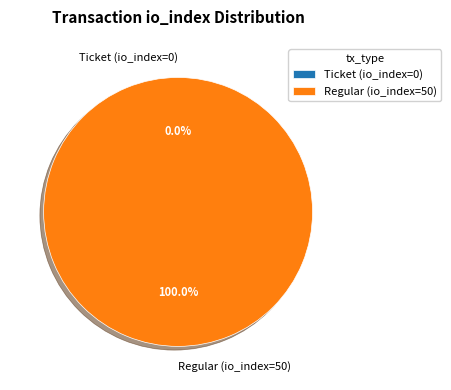

Is the sum of Ticket (io_index=0) and Regular (io_index=50) greater than half?

Yes